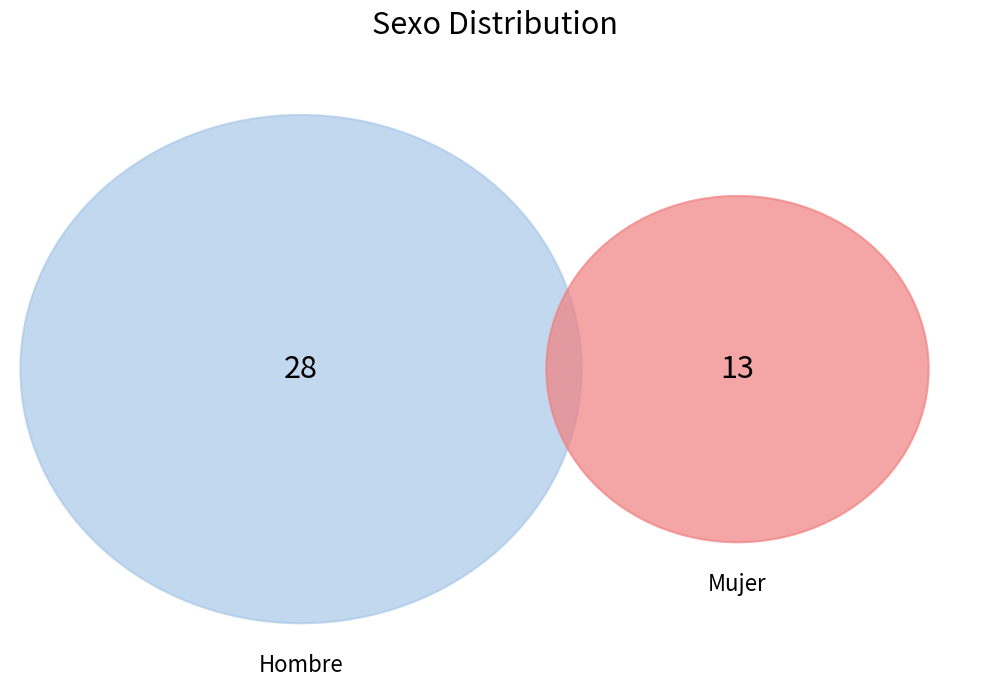

What is the majority slice?

Hombre